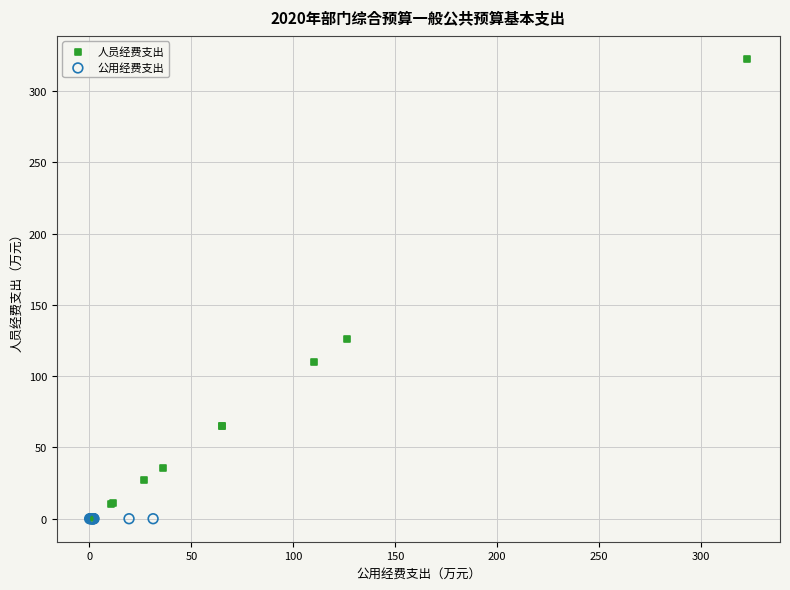

Which series contains the highest Y value?

人员经费支出